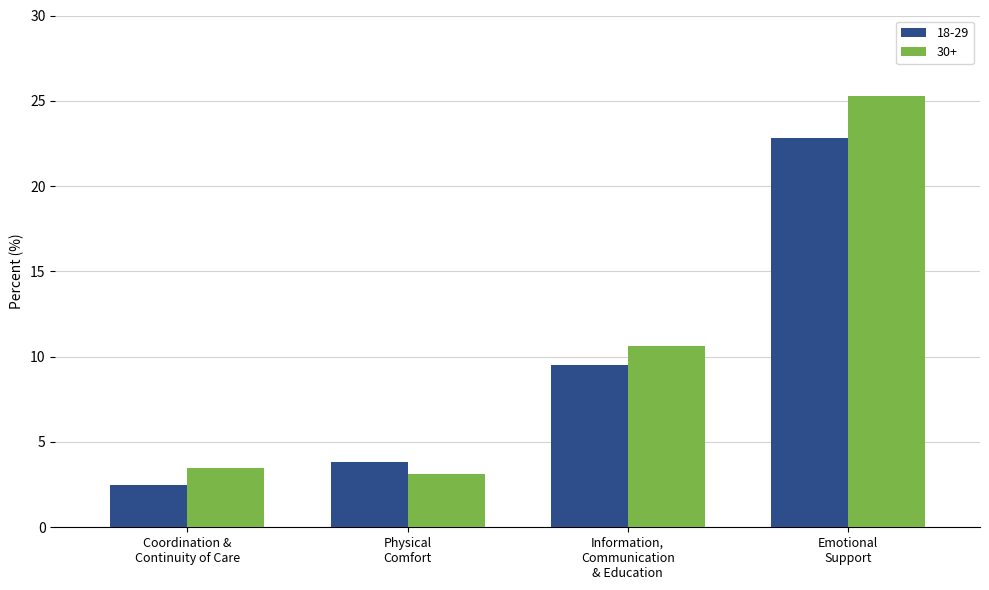

How many distinct data groups are displayed?

2